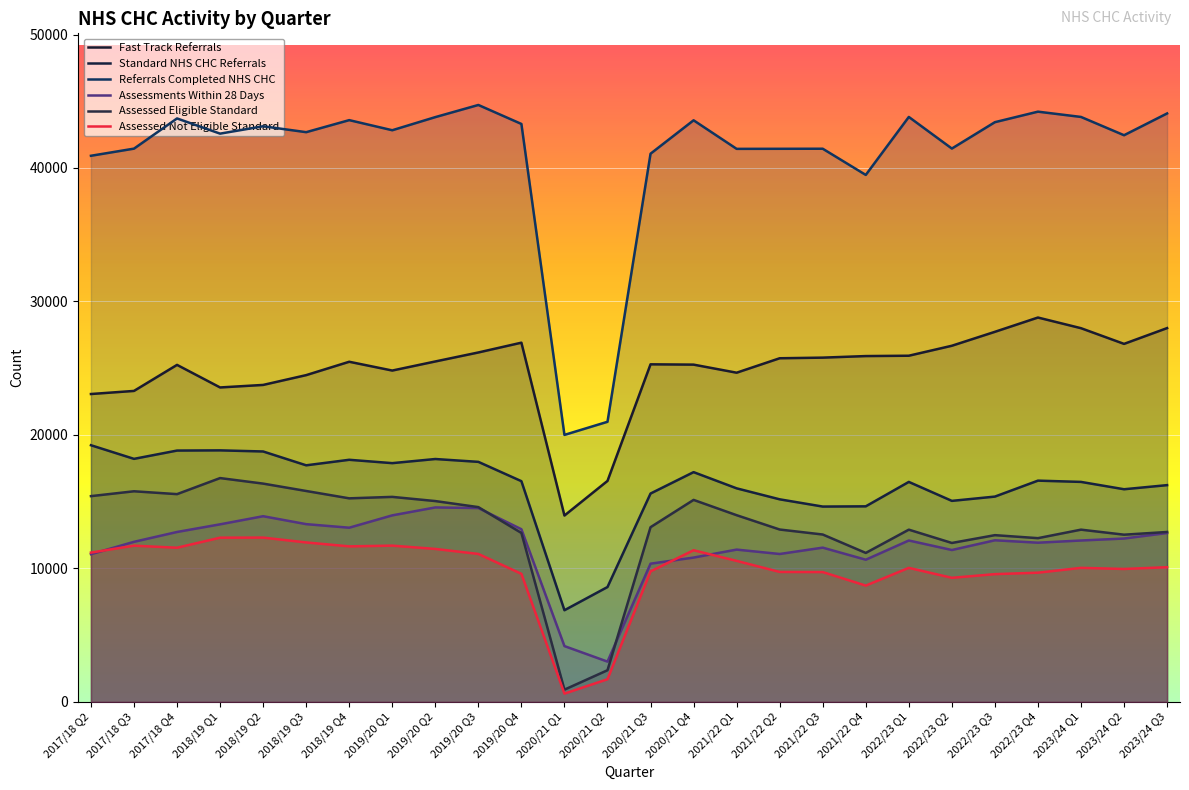

What is the sum of the Standard NHS CHC Referrals values at 2018/19 Q1 and 2020/21 Q4?

36061